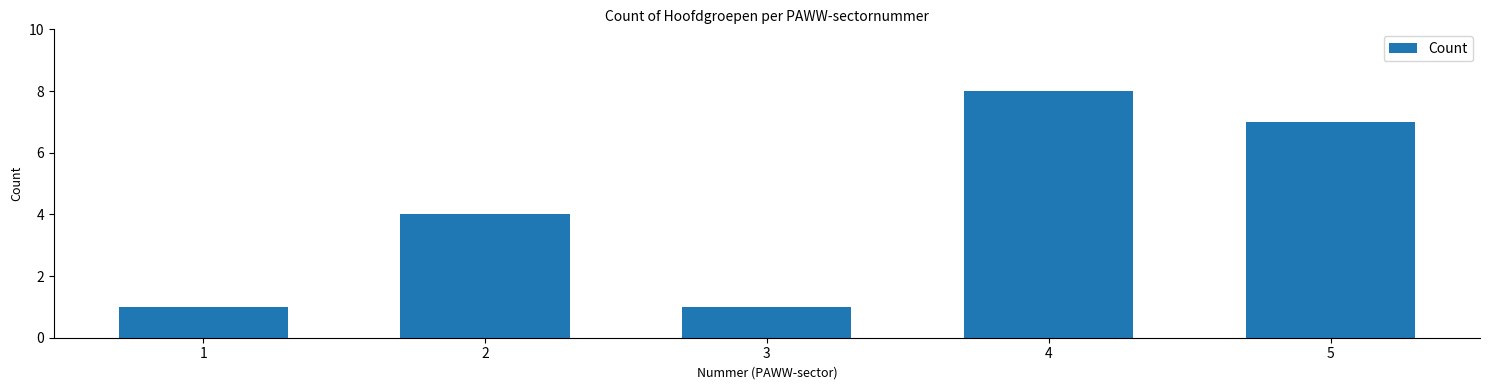

Reading right to left, extract all data points from this chart.

7	8	1	4	1